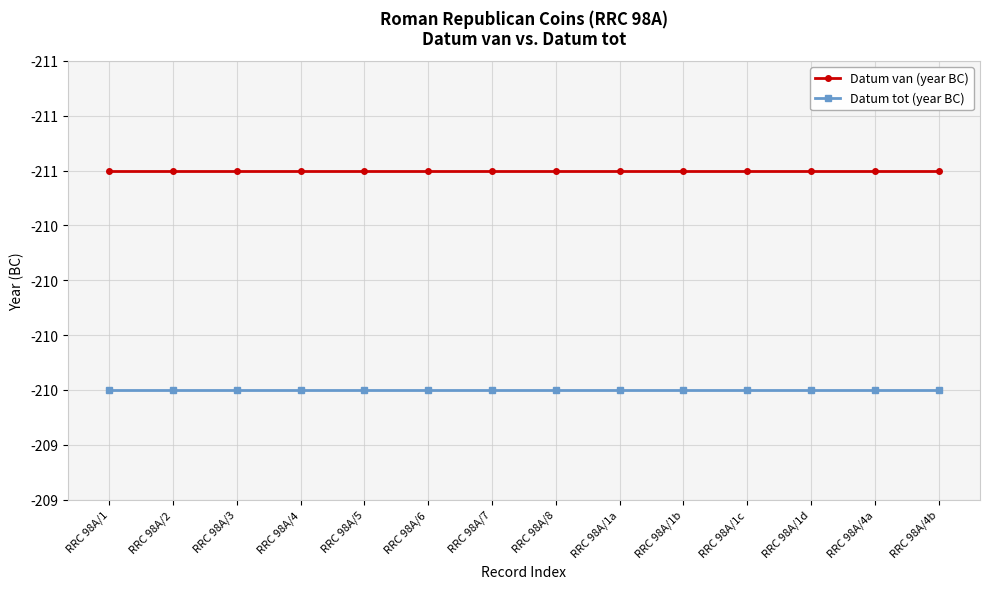

Where is Datum van (year BC) nearest to the value -211?

RRC 98A/1